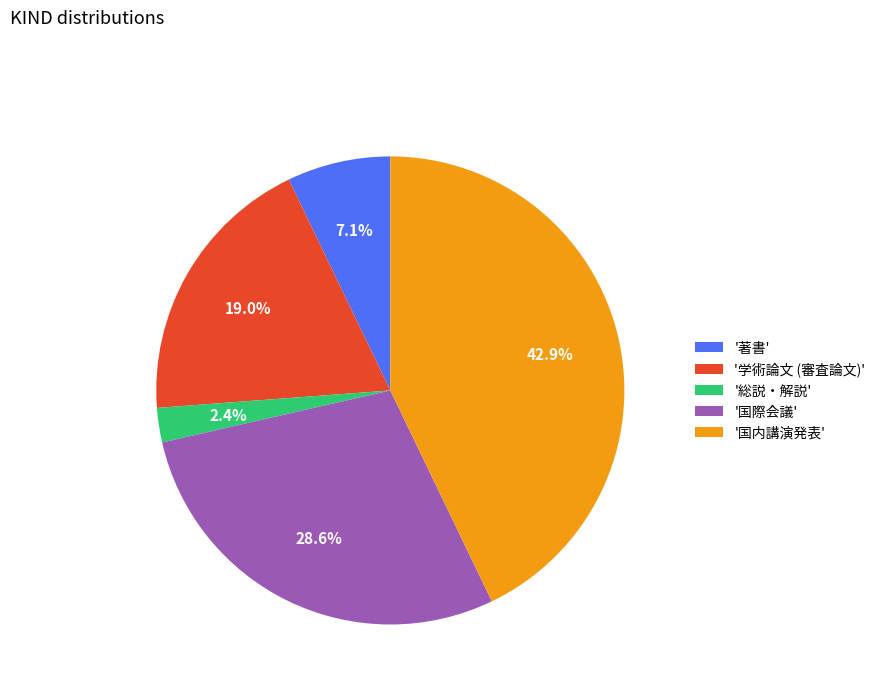

Between '総説・解説' and '著書', which is larger?

'著書'